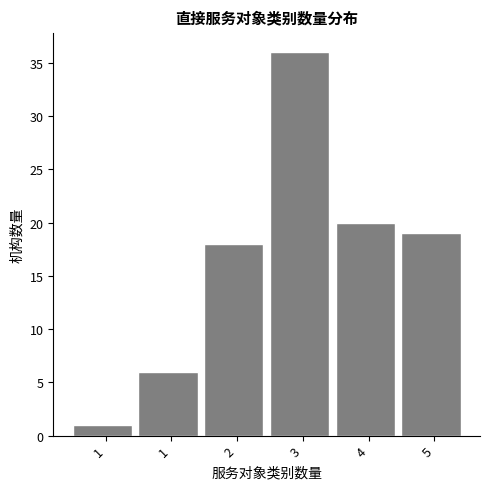

How many categories are shown in the chart?

6